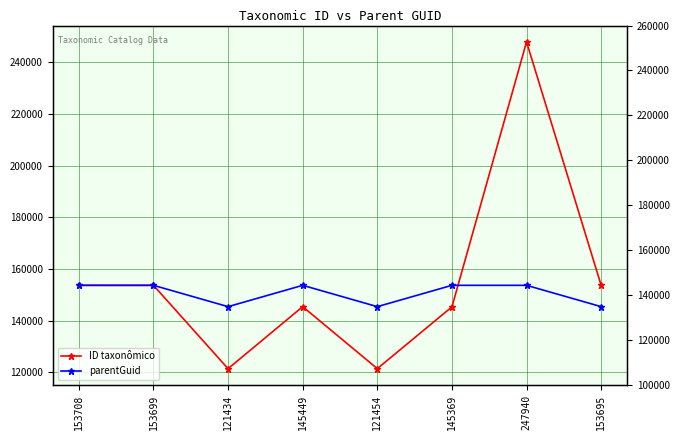

What is the value of the parentGuid point at the 6th from the left?

153705